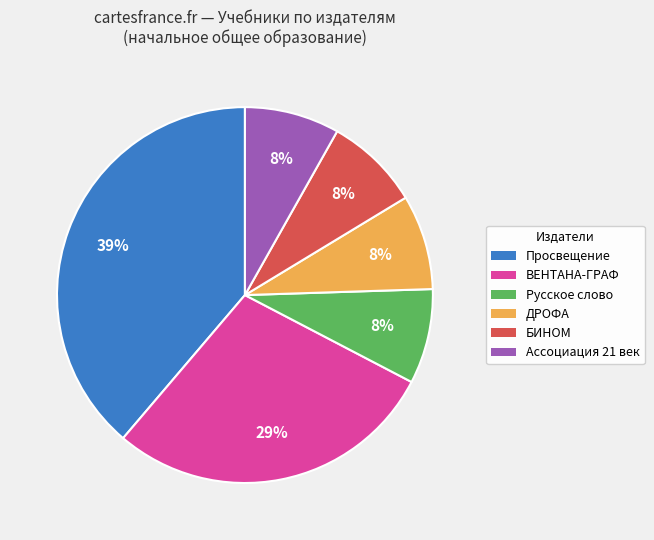

How many segments does this pie chart have?

6